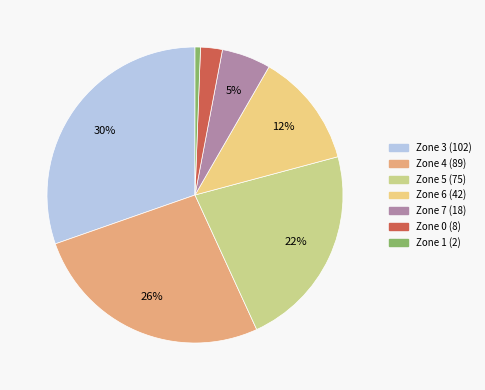

Count the number of slices in the pie.

7